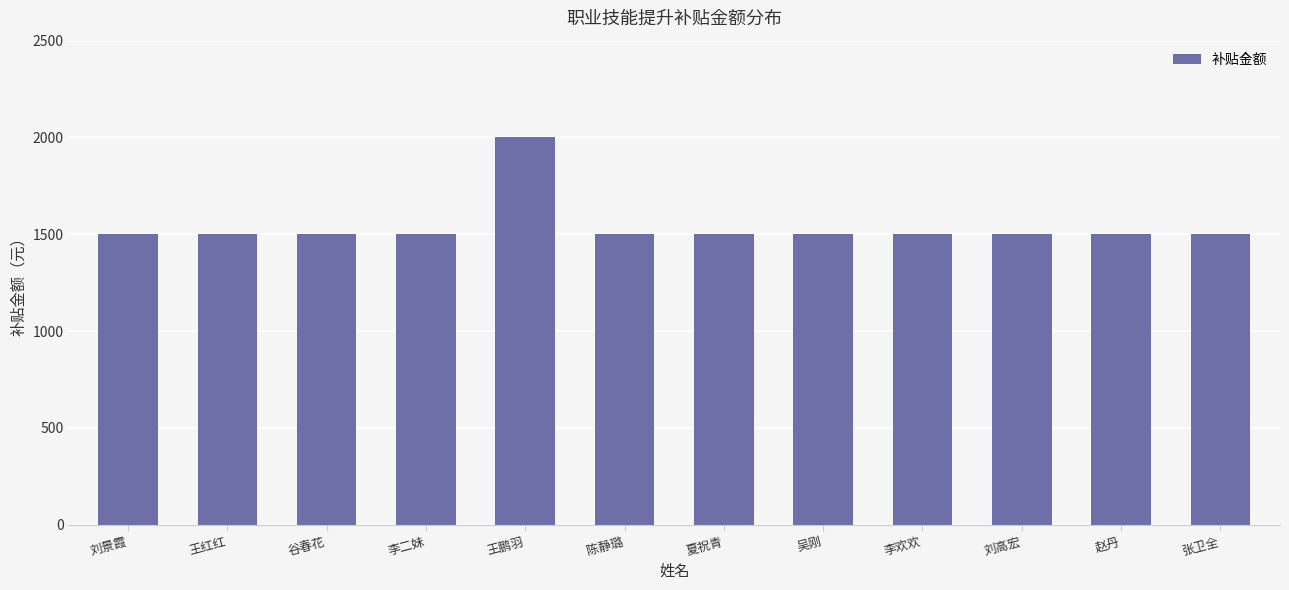

Is it true that the value at 陈静璐 is 342?

False